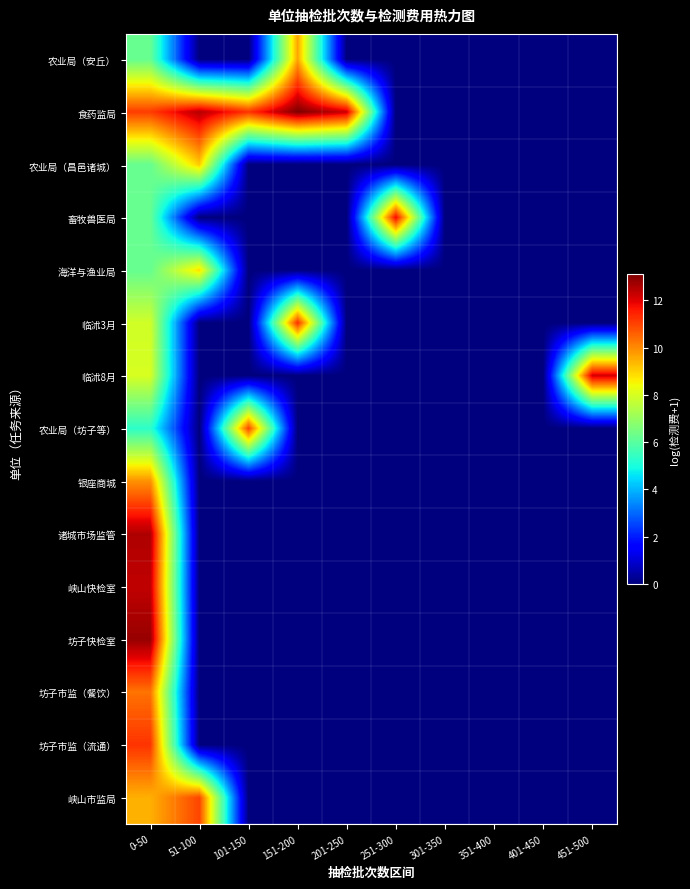

How many data points does each series have?

10